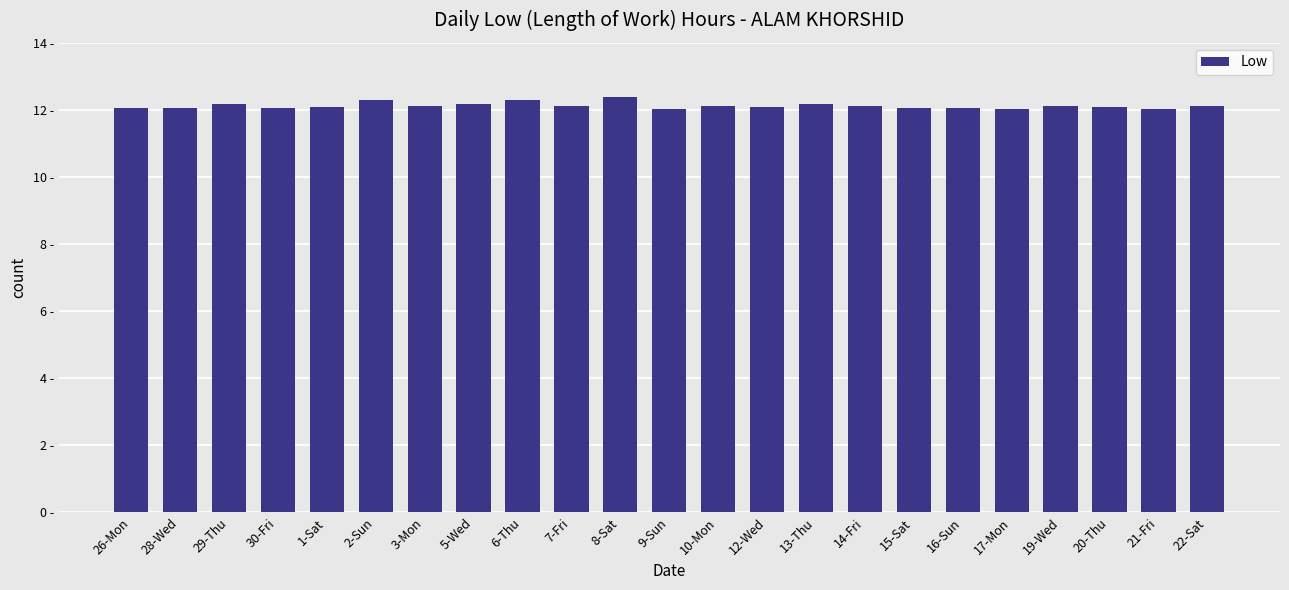

Read the value at 30-Fri.

12.1